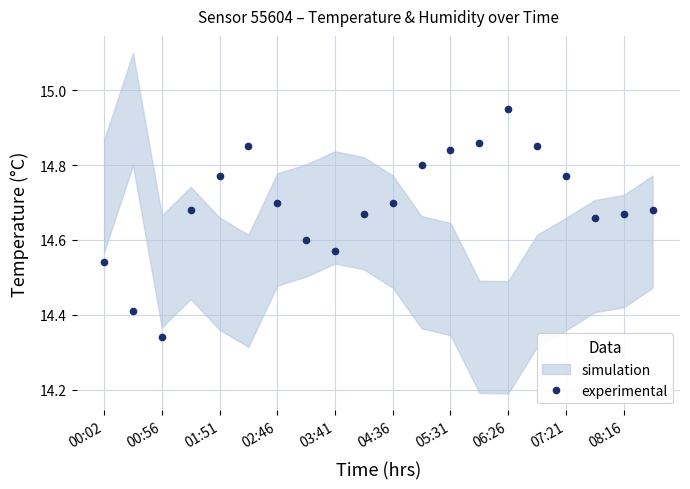

What is the difference between the values at 13 and 11?

0.1